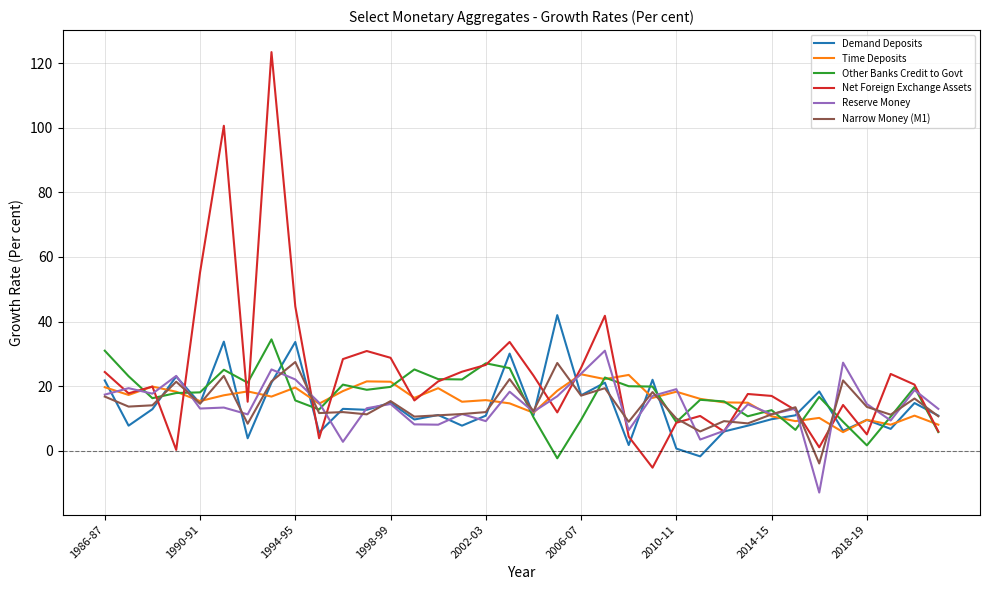

True or false: Time Deposits and Narrow Money (M1) cross at least once.

True